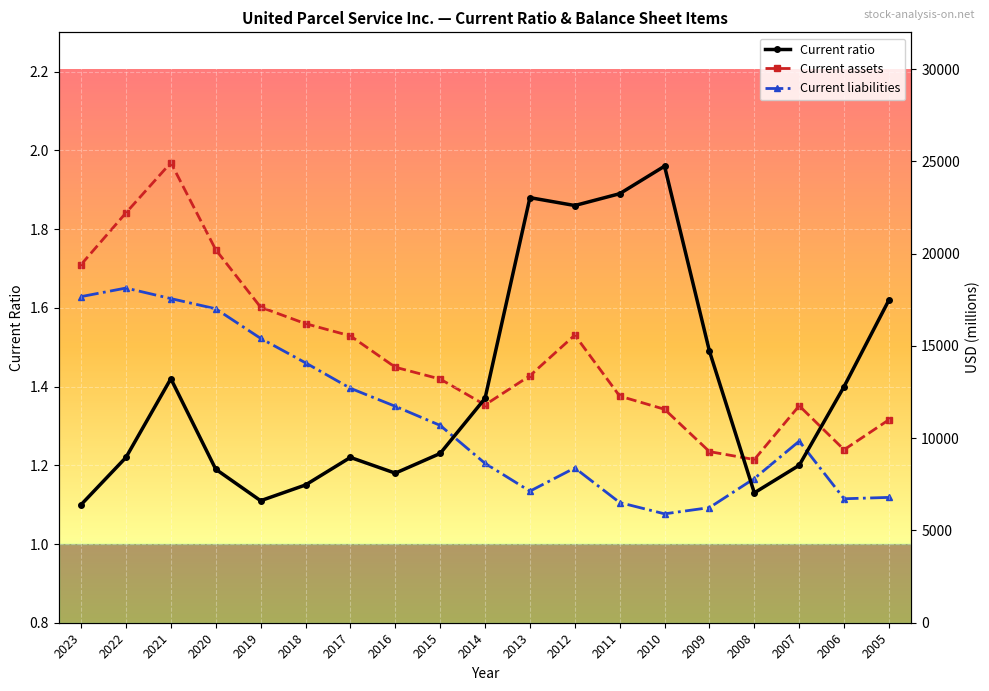

Reading right to left, what are all the values shown in this chart?

Current ratio: 1.6	1.4	1.2	1.1	1.5	2.0	1.9	1.9	1.9	1.4	1.2	1.2	1.2	1.1	1.1	1.2	1.4	1.2	1.1
Current assets: 11003.0	9377.0	11760.0	8845.0	9275.0	11569.0	12284.0	15591.0	13387.0	11808.0	13208.0	13849.0	15548.0	16210.0	17103.0	20216.0	24934.0	22217.0	19413.0
Current liabilities: 6793.0	6719.0	9840.0	7817.0	6239.0	5902.0	6514.0	8390.0	7131.0	8639.0	10696.0	11730.0	12708.0	14087.0	15413.0	17016.0	17569.0	18140.0	17676.0